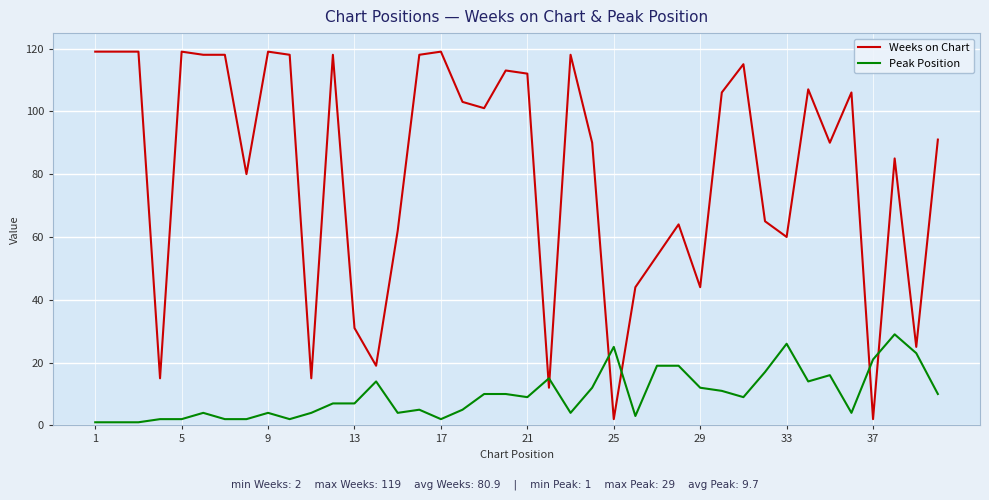

List the series in order of their overall mean, highest first.

Weeks on Chart, Peak Position